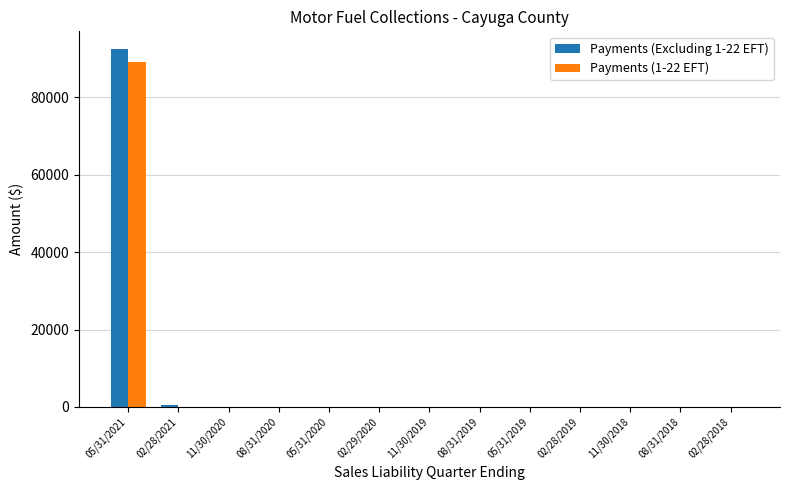

How many groups of bars are there?

13